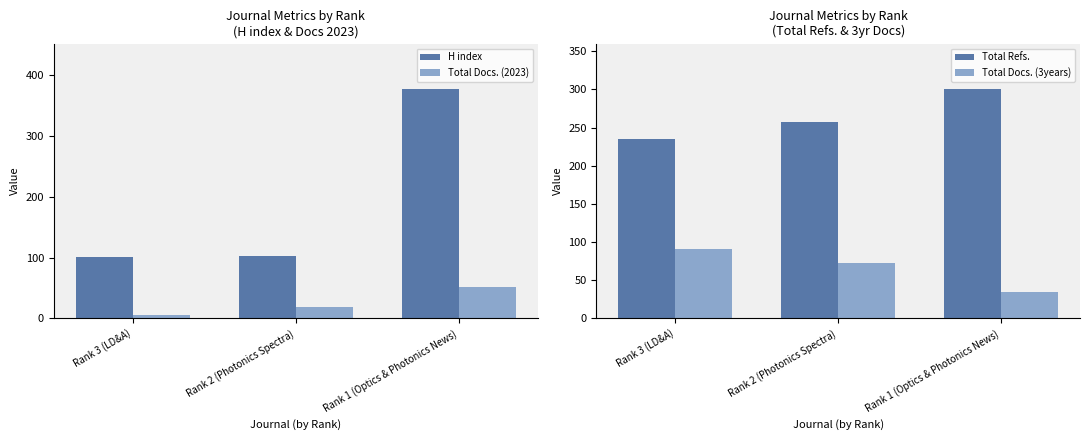

The Total Docs. (2023) series shows 14 at Rank 1 (Optics & Photonics News). True or false?

False